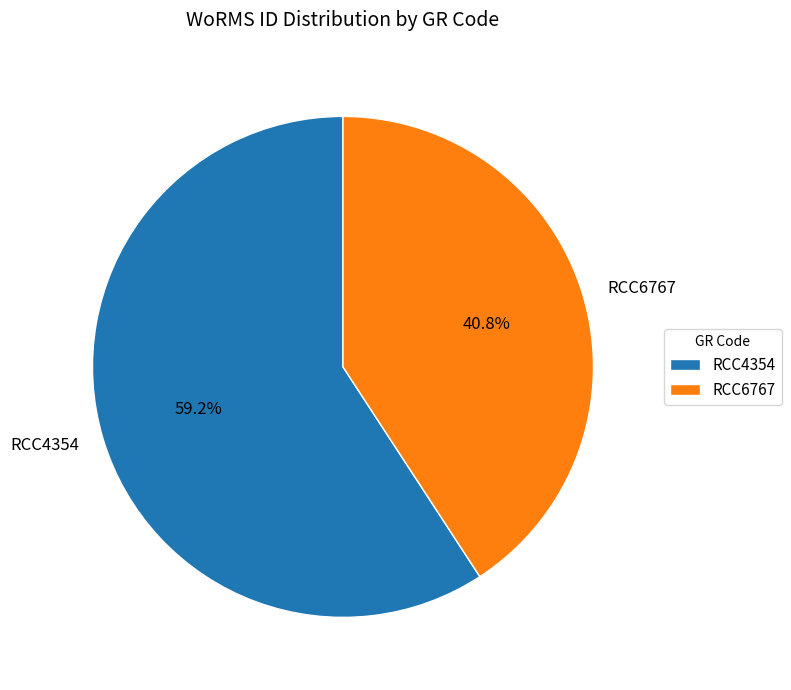

Is it true that RCC4354 is 59% of the pie?

True